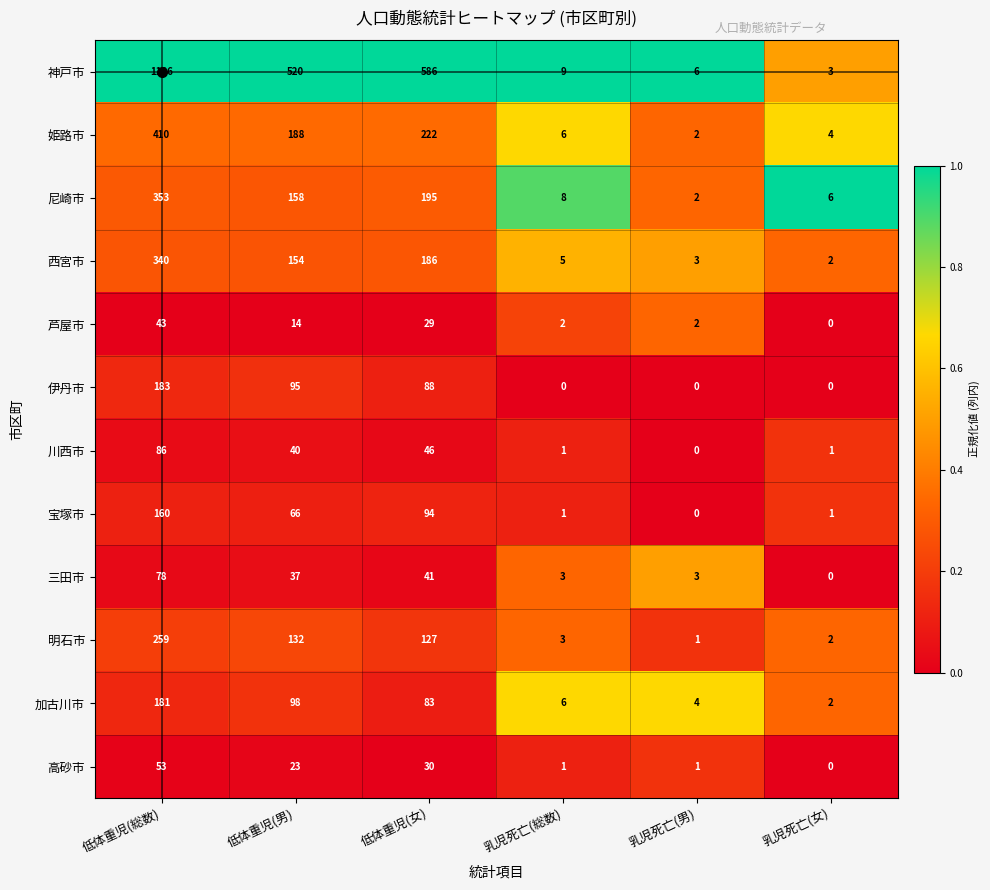

What is the difference between the highest and lowest values at 乳児死亡(男)?

6